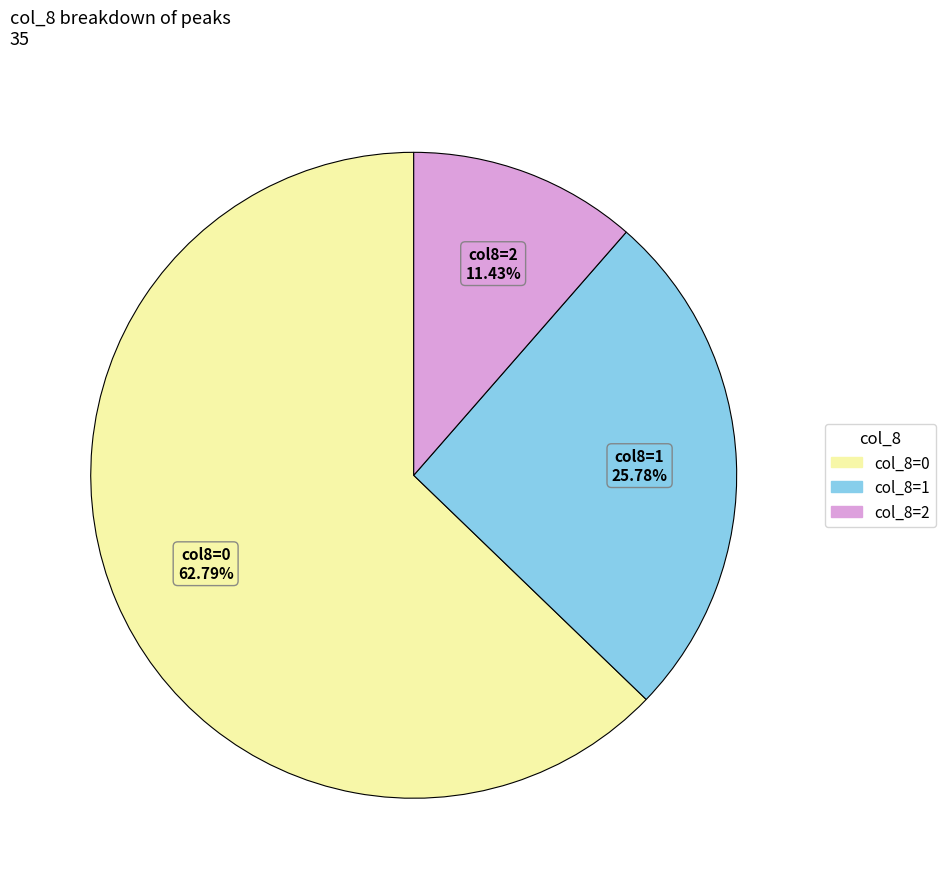

Does any single category account for the majority?

Yes